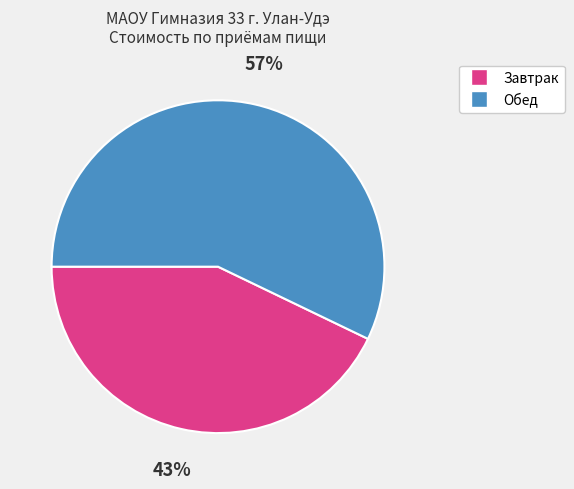

To the nearest percent, what is the difference between the Завтрак and Обед slice percentages?

14%